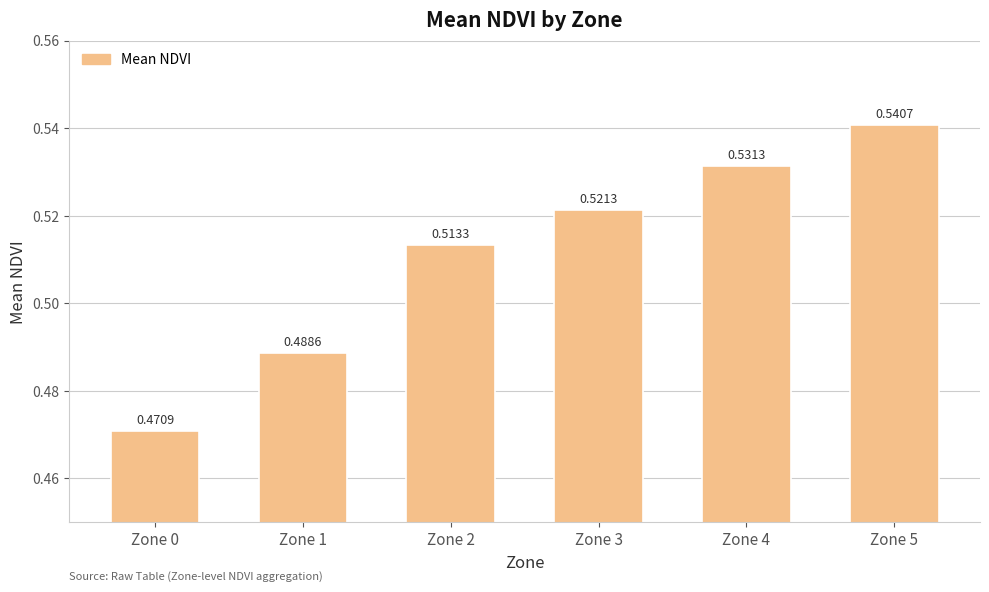

What is the sum of the values at Zone 3 and Zone 5?

1.1